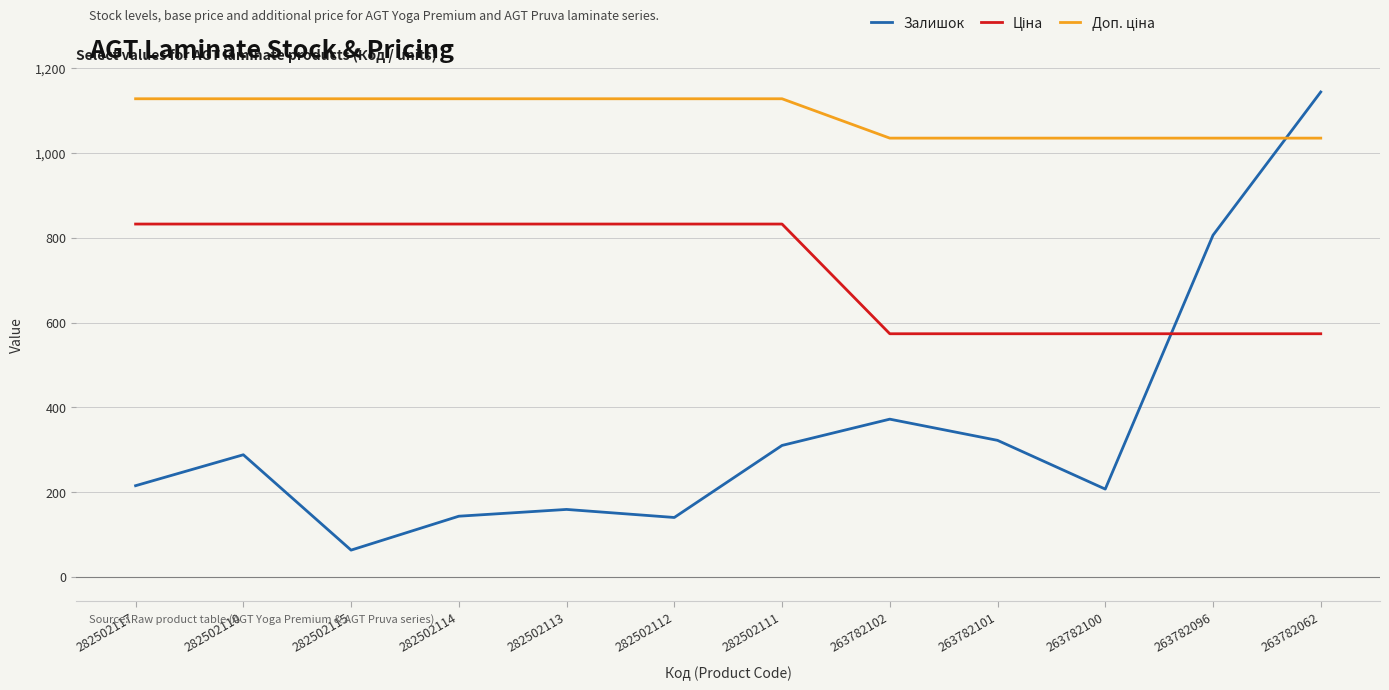

Does the chart have visible grid lines?

Yes